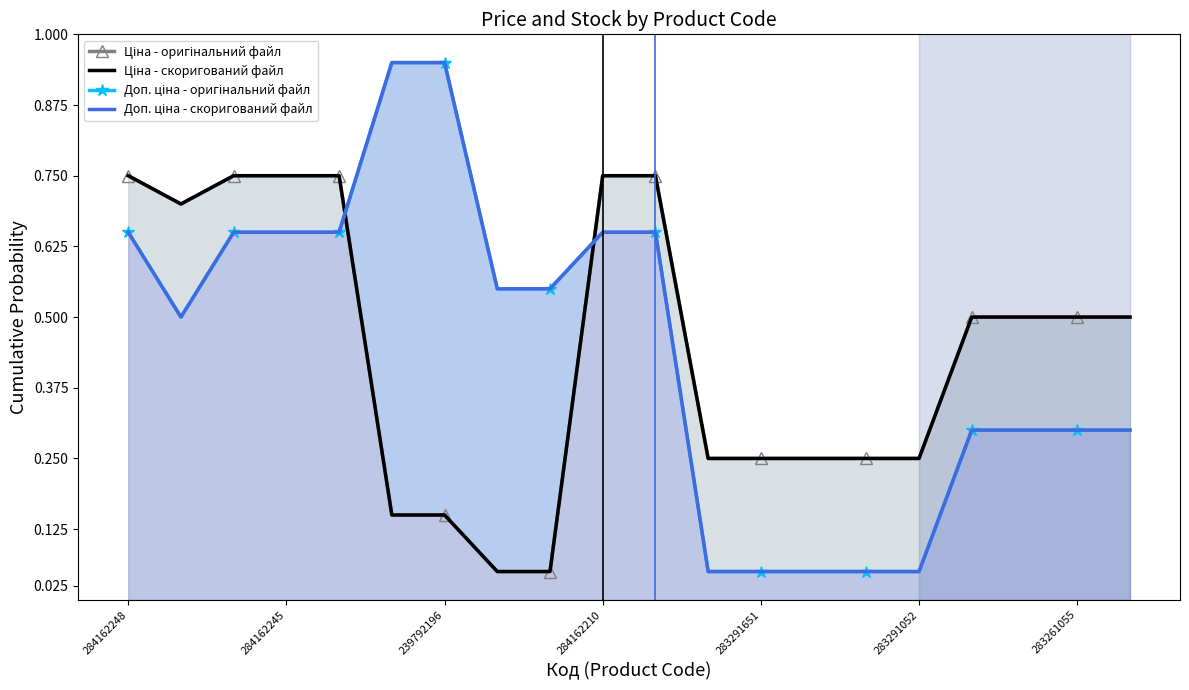

True or false: Доп. ціна - скоригований файл and Ціна - скоригований файл intersect in this chart.

True